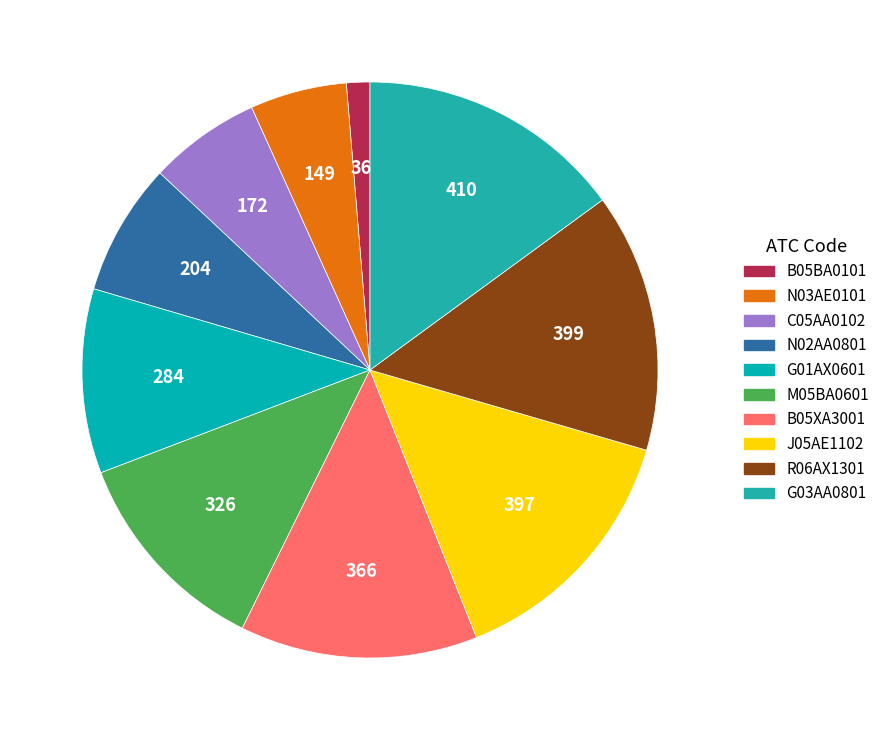

Which slice is the largest?

G03AA0801